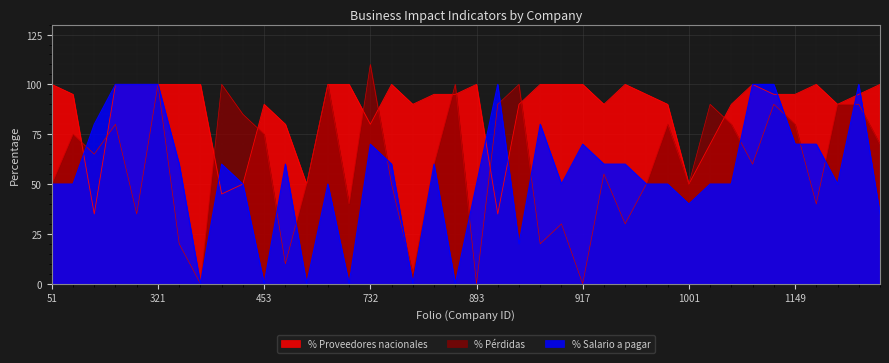

Does the chart display data point markers on the line(s)?

No